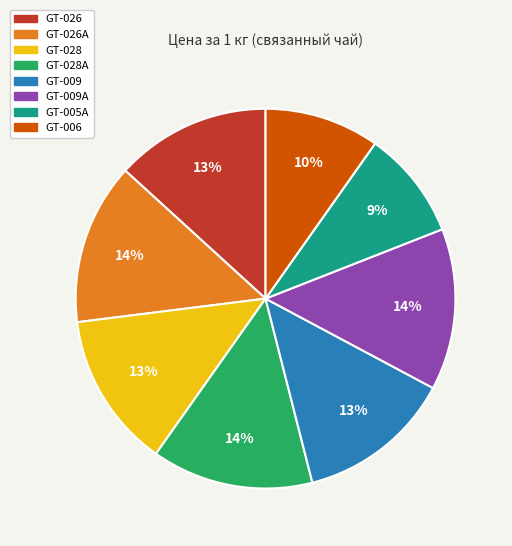

Is there any slice that represents more than half of the pie?

No